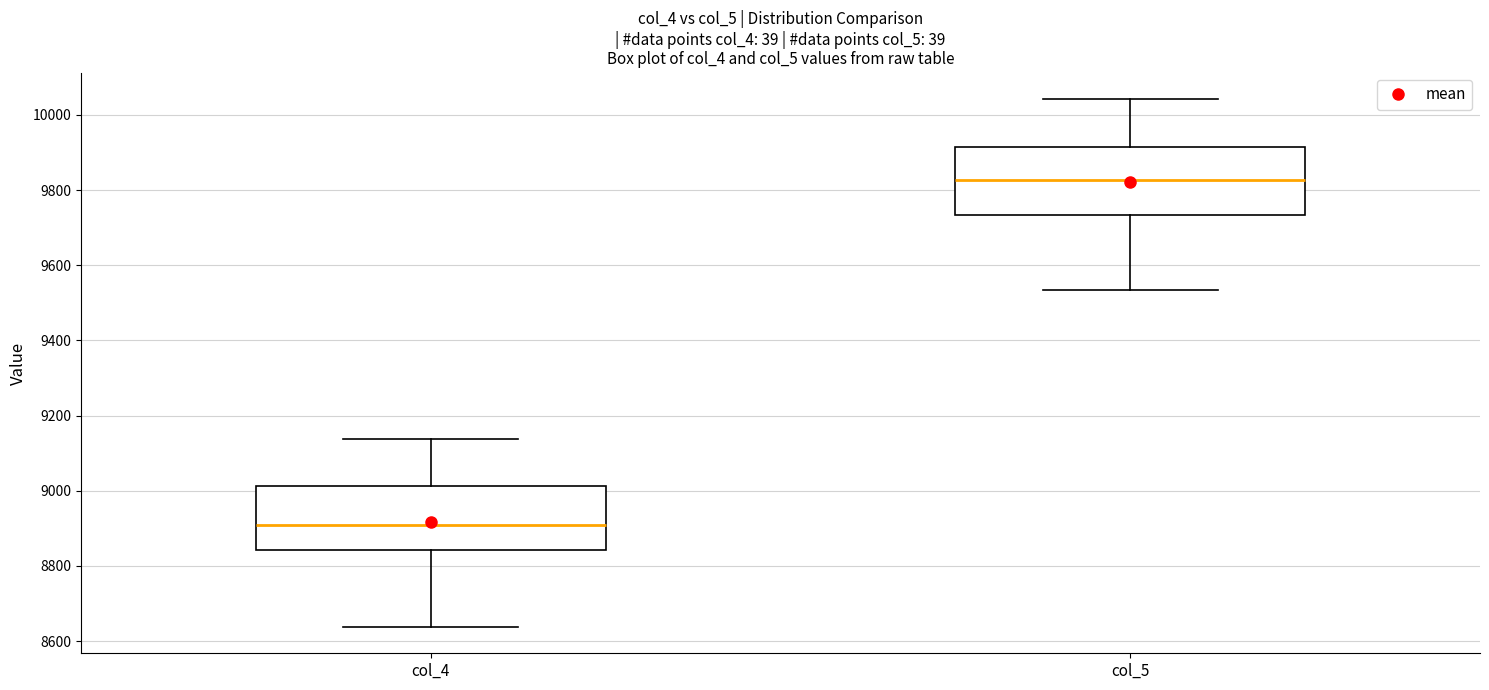

Which box has the highest median line?

col_5